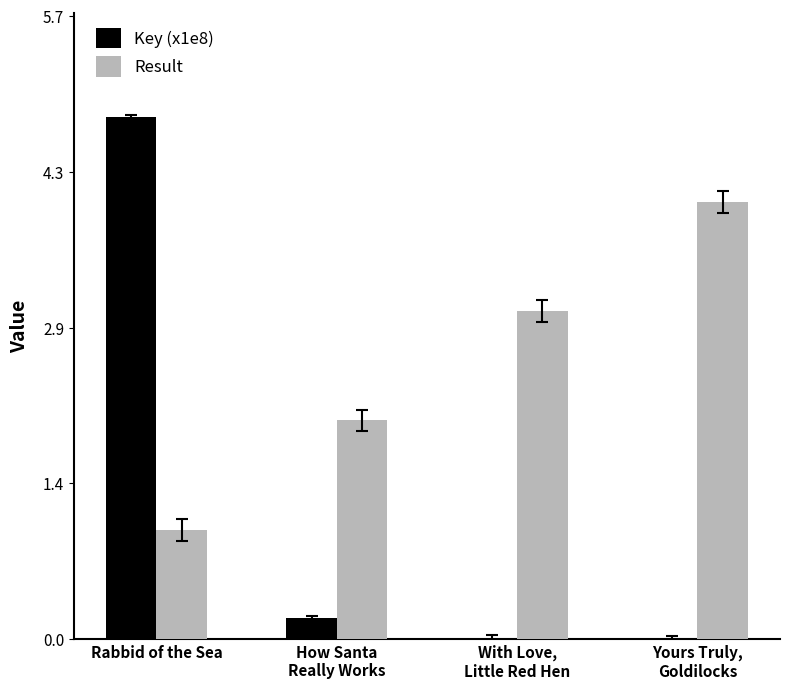

What is the highest value of the Result series?

4.0